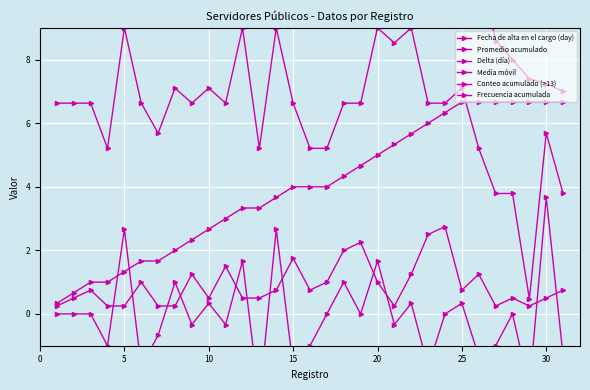

How many lines are shown in the chart?

6